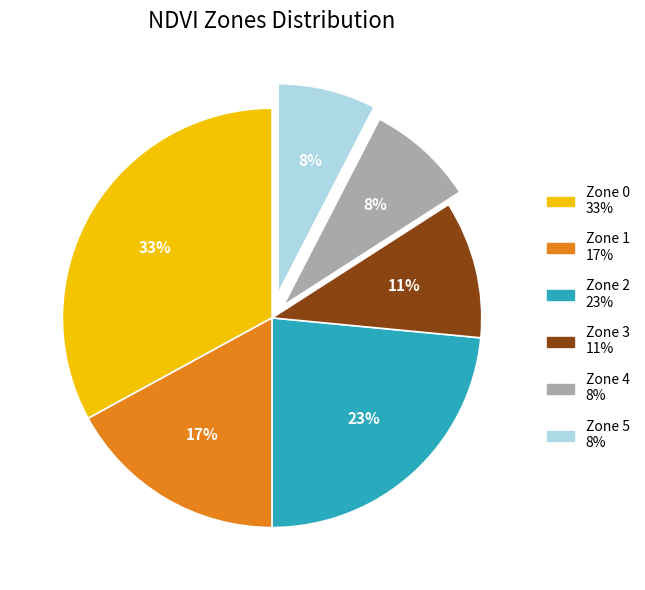

Which slice is the largest?

Zone 0